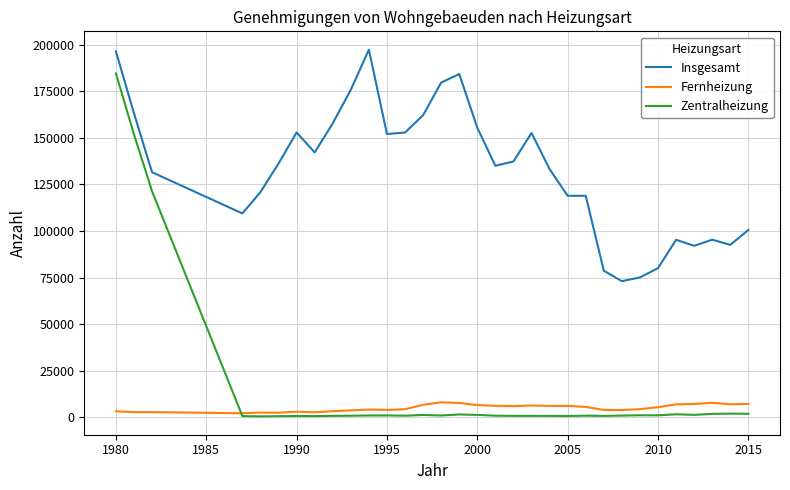

Does the chart have visible grid lines?

Yes